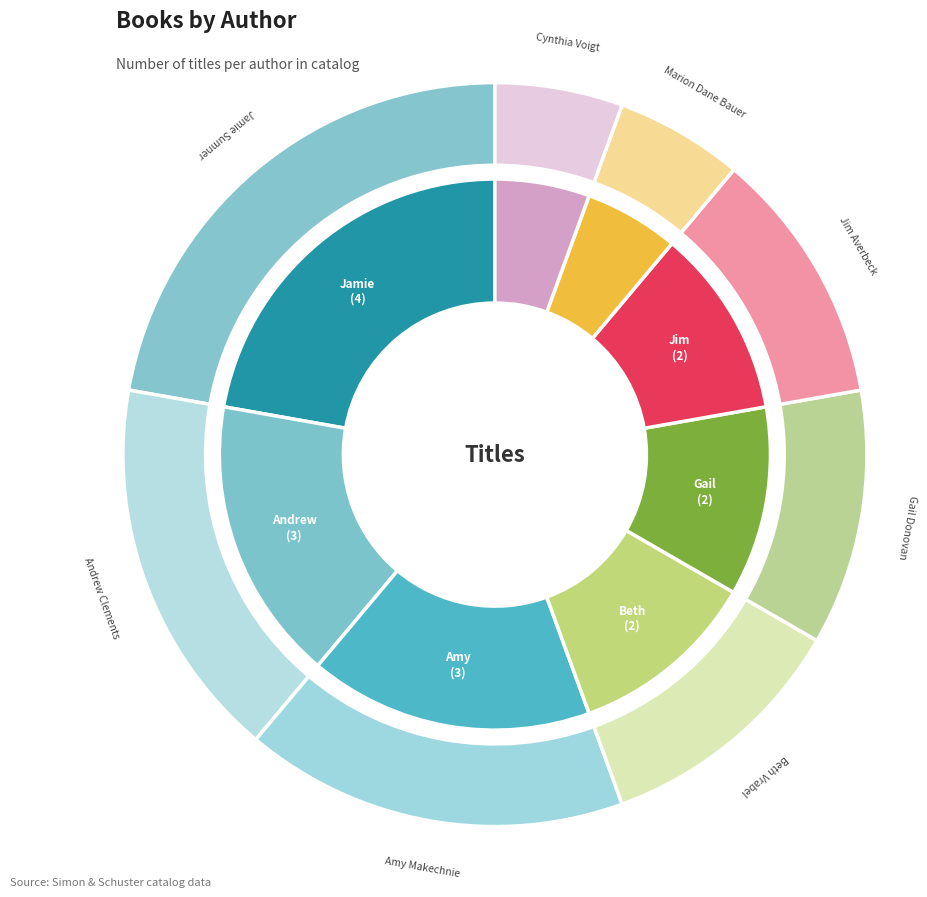

Count the number of slices in the pie.

8